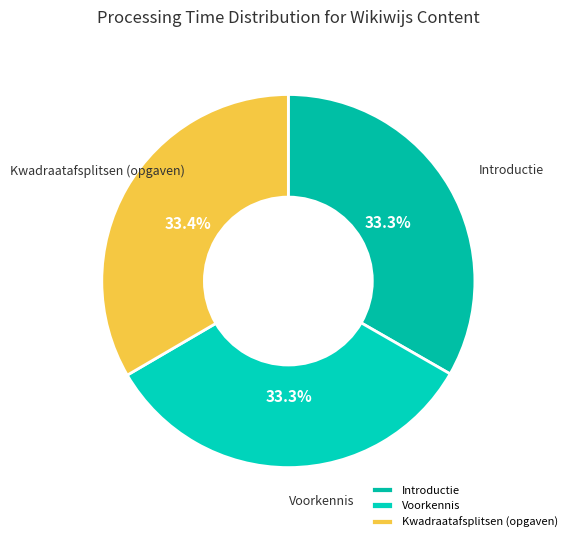

How many slices are in this pie chart?

3